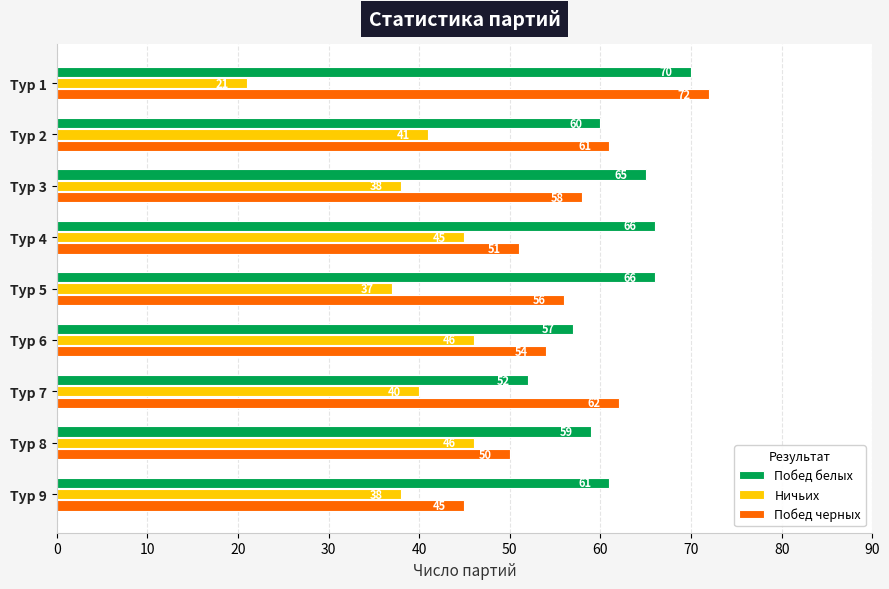

What is the average value of the Ничьих series?

39